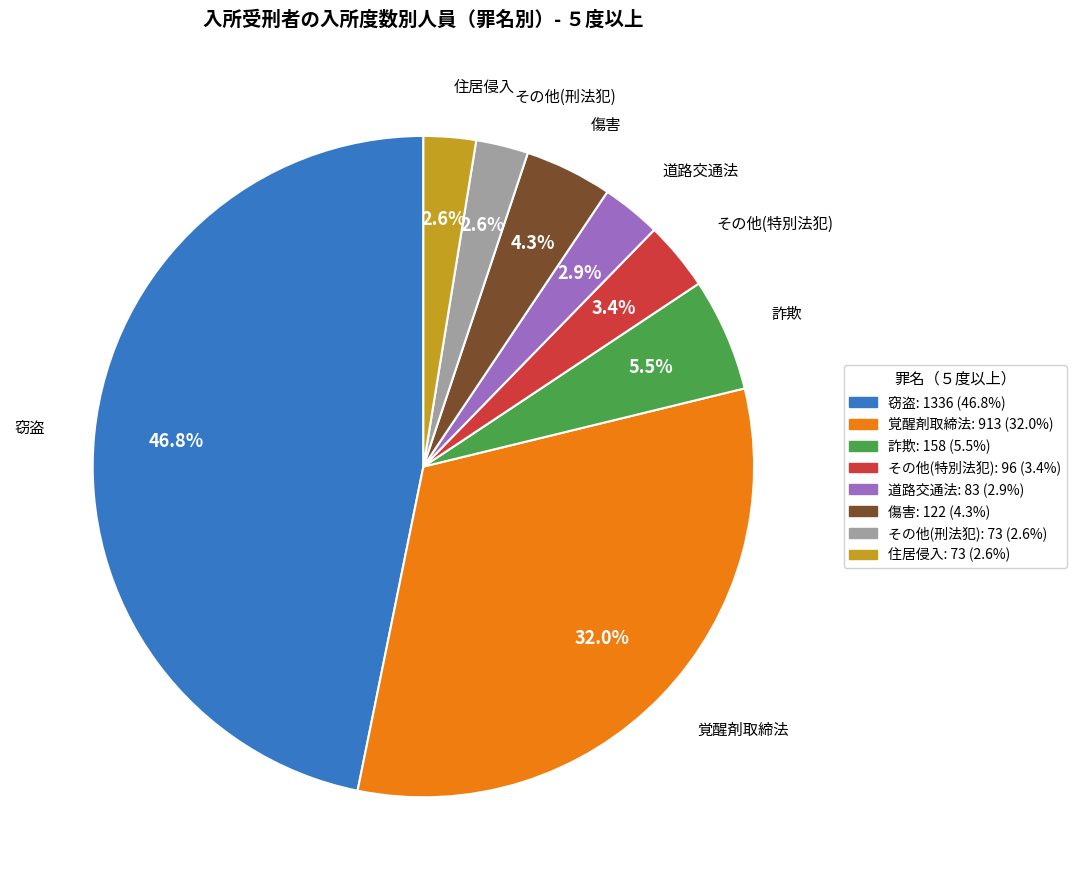

What percentage is NOT represented by その他(刑法犯)?

97.4%